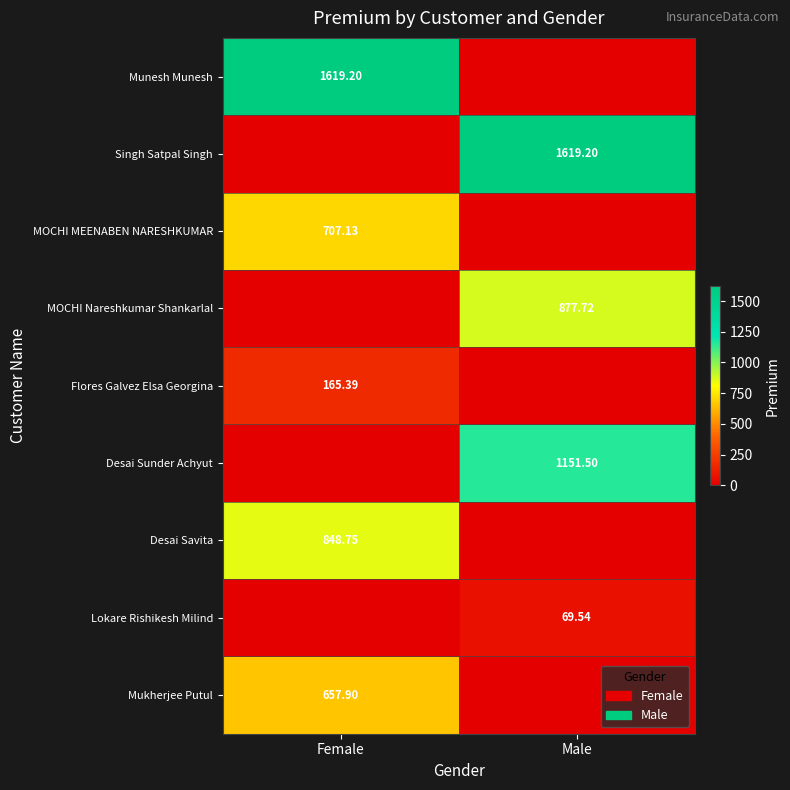

Is it true that Mukherjee Putul equals 0.0 at Male?

True